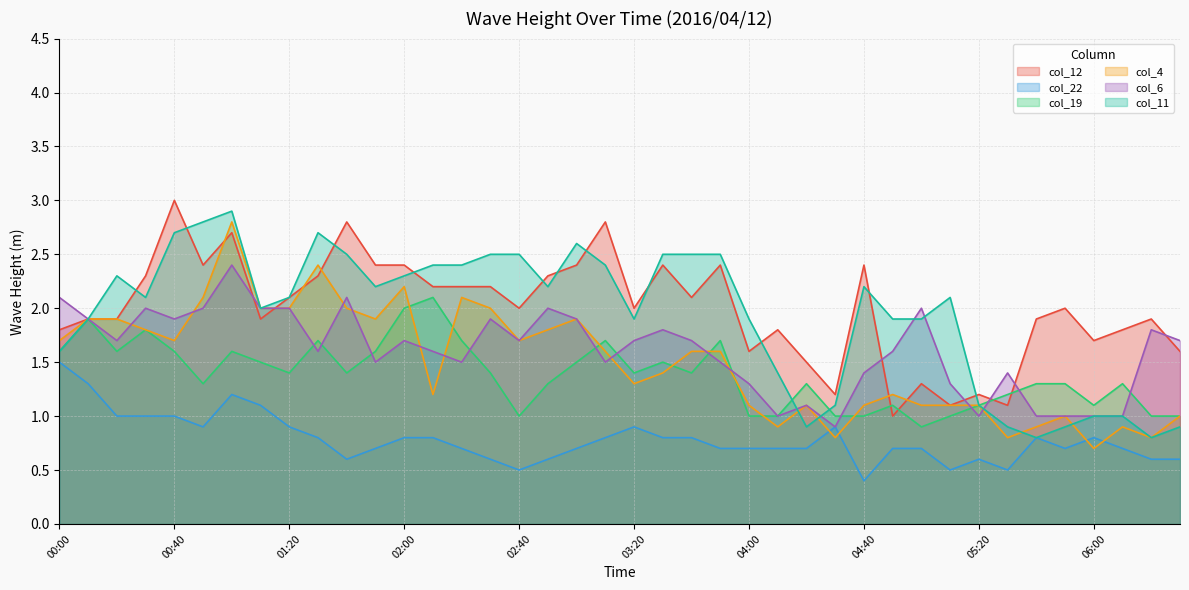

Between which two adjacent categories do col_19 and col_4 first intersect?

02:00 and 02:10